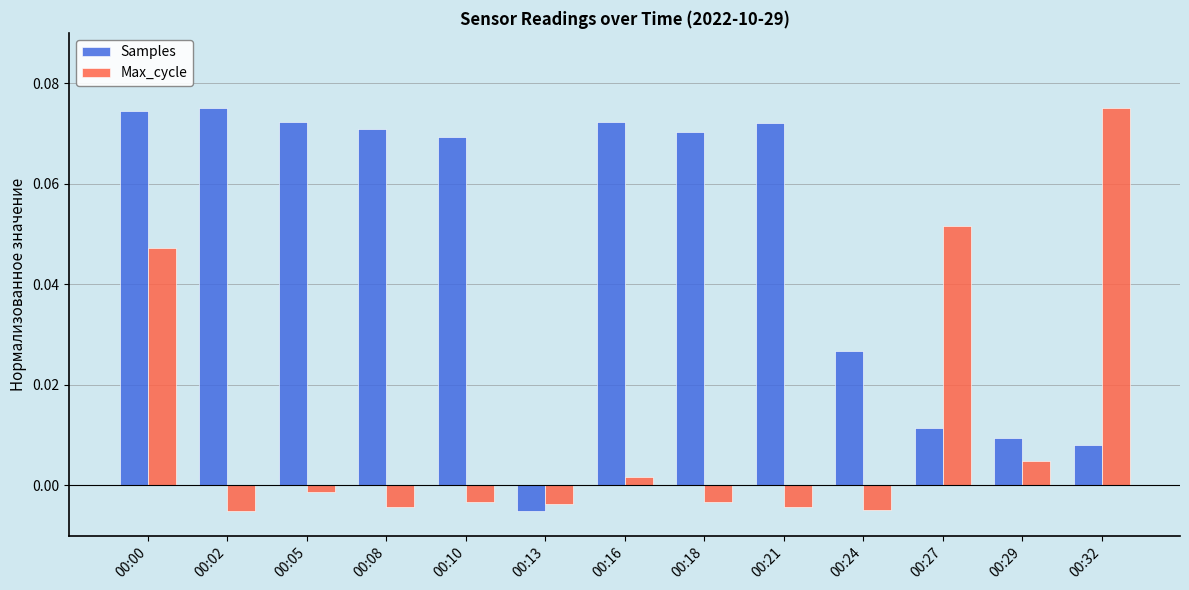

Between 00:00 and 00:32, which series saw the biggest shift?

Samples